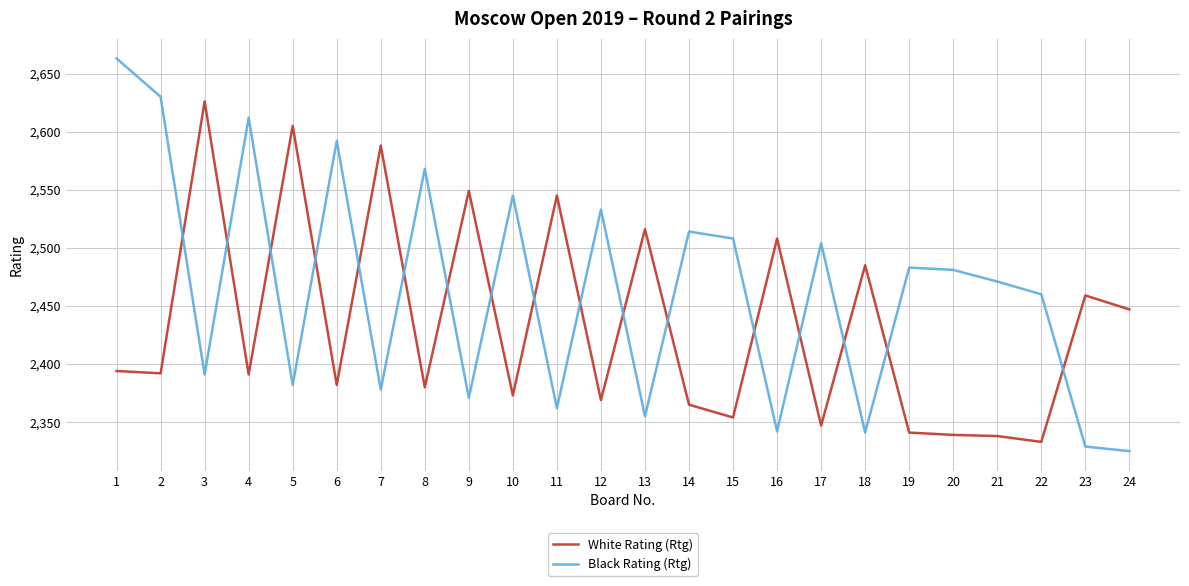

In Black Rating (Rtg), how many points are higher than both neighbors (excluding endpoints)?

8